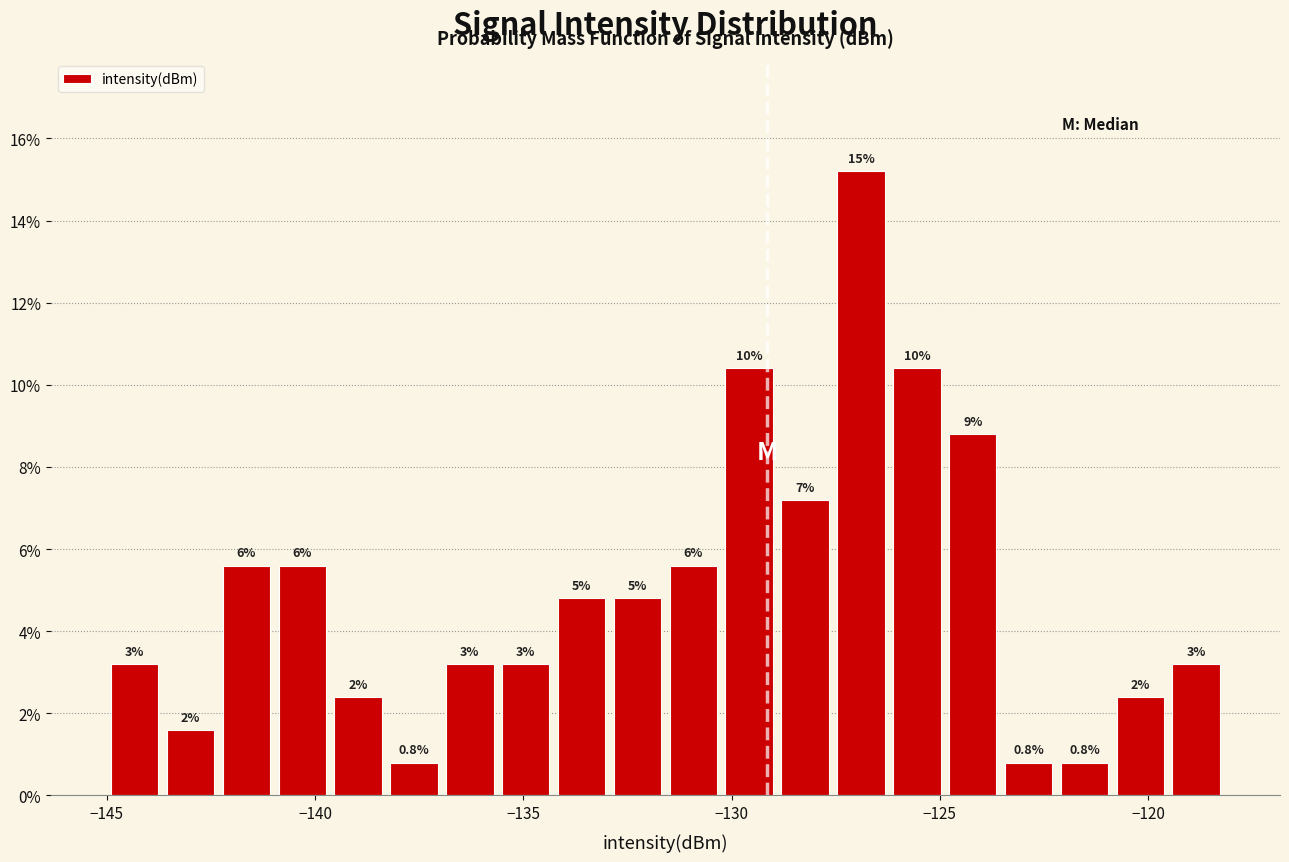

Around what value on the x-axis is the tallest bar? Give the approximate position of its centre, as read against the axis.

-127.0